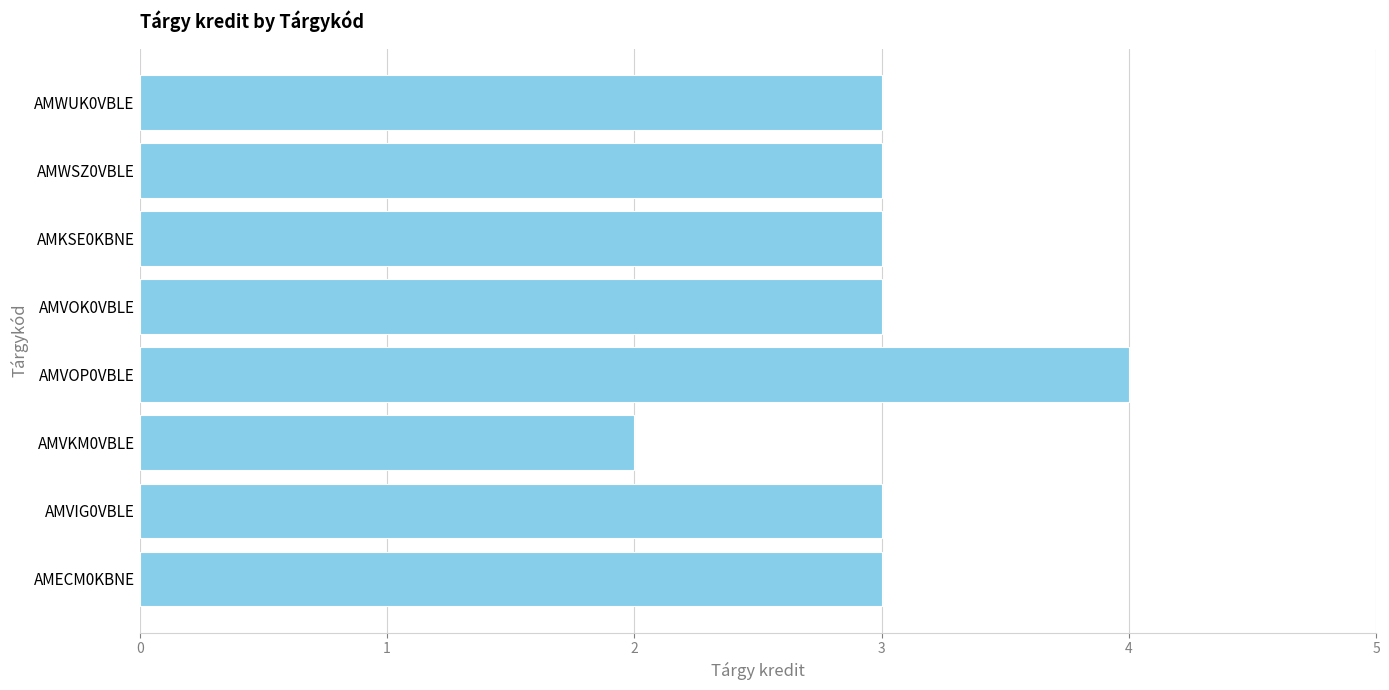

Count the values in the range 3 to 4.

7